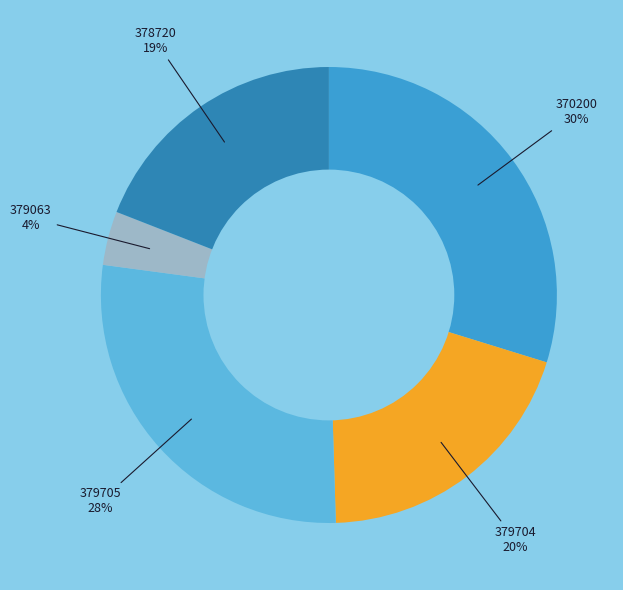

To the nearest percent, what is the difference between the largest and smallest slice percentages?

26%